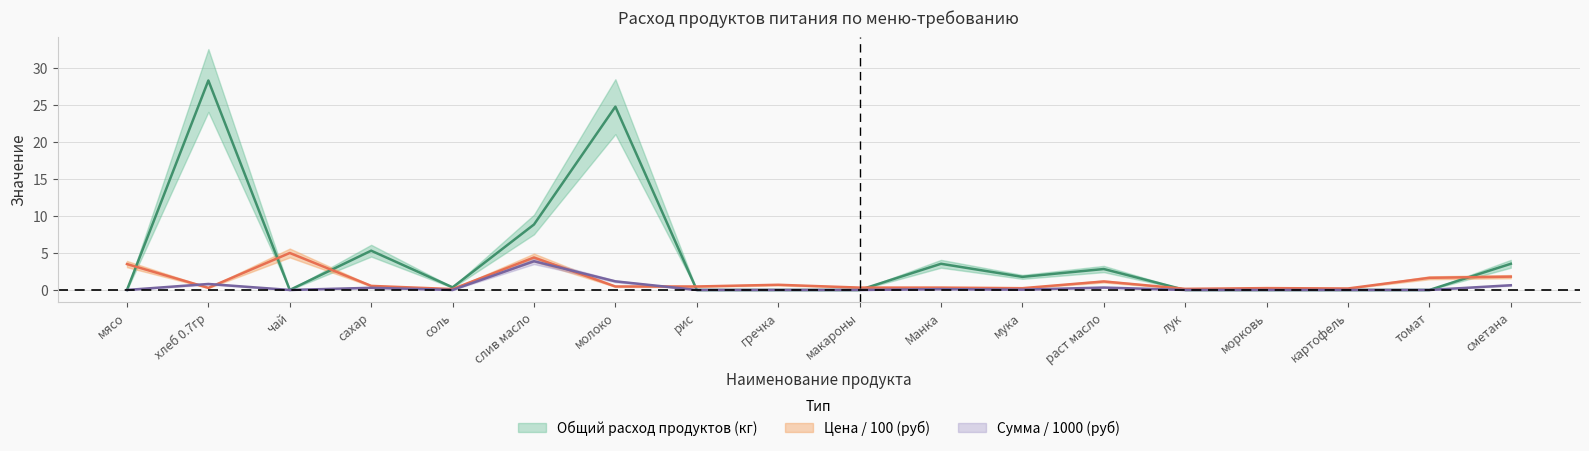

At молоко, list the series in order from smallest to largest.

Цена (руб), Сумма (руб), Общий расход продуктов (кг)